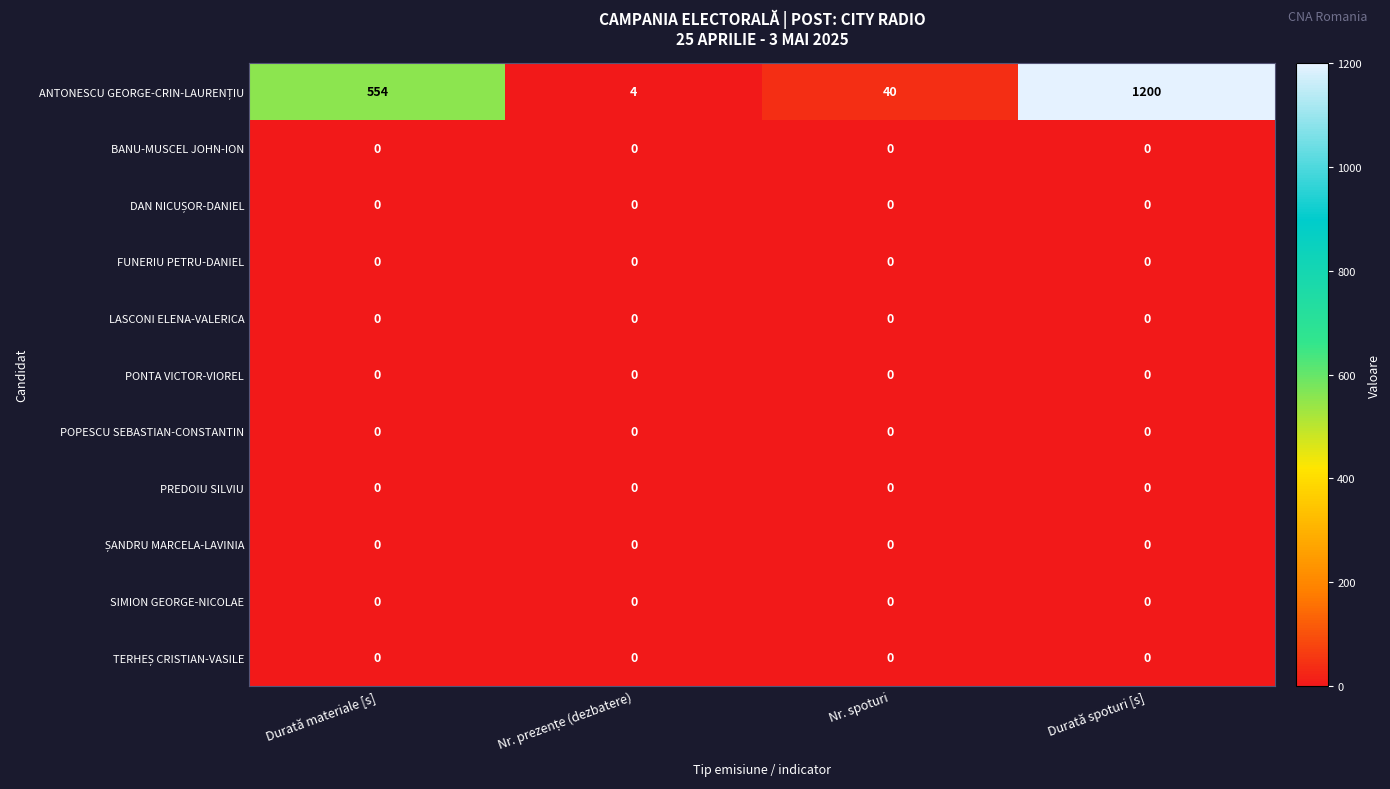

What is the spread (max minus min) of values at Durată materiale [s]?

554